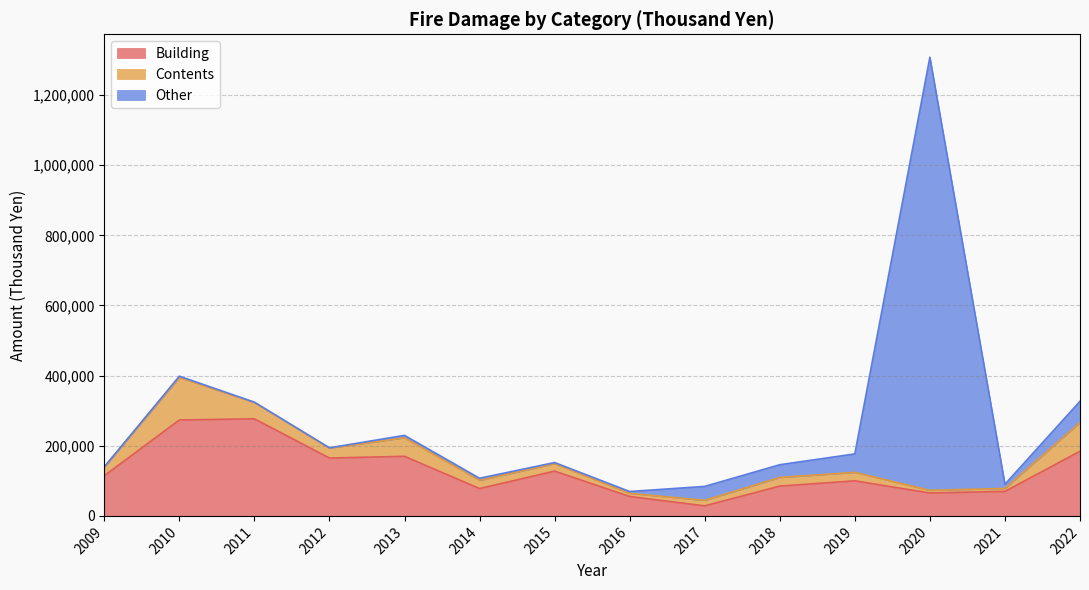

Is the value of Building at 2021 greater than the value of Contents at 2015?

Yes